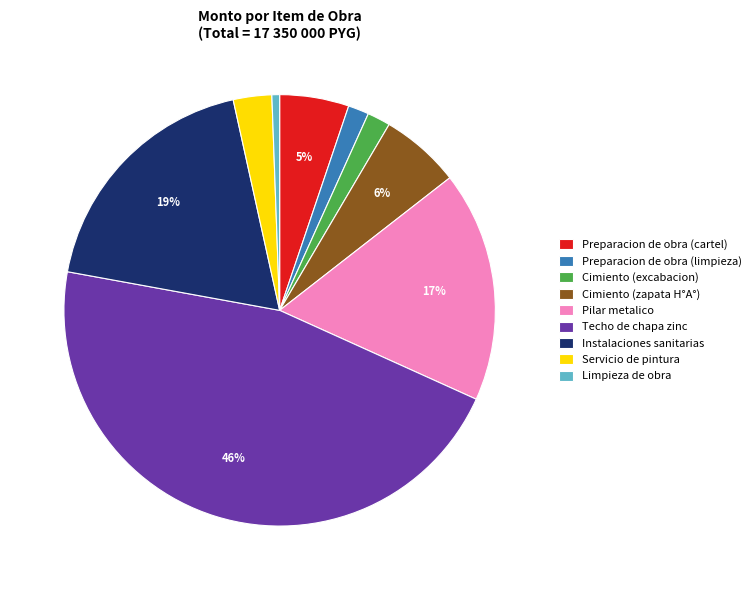

What is the smallest slice in the pie chart?

Limpieza de obra